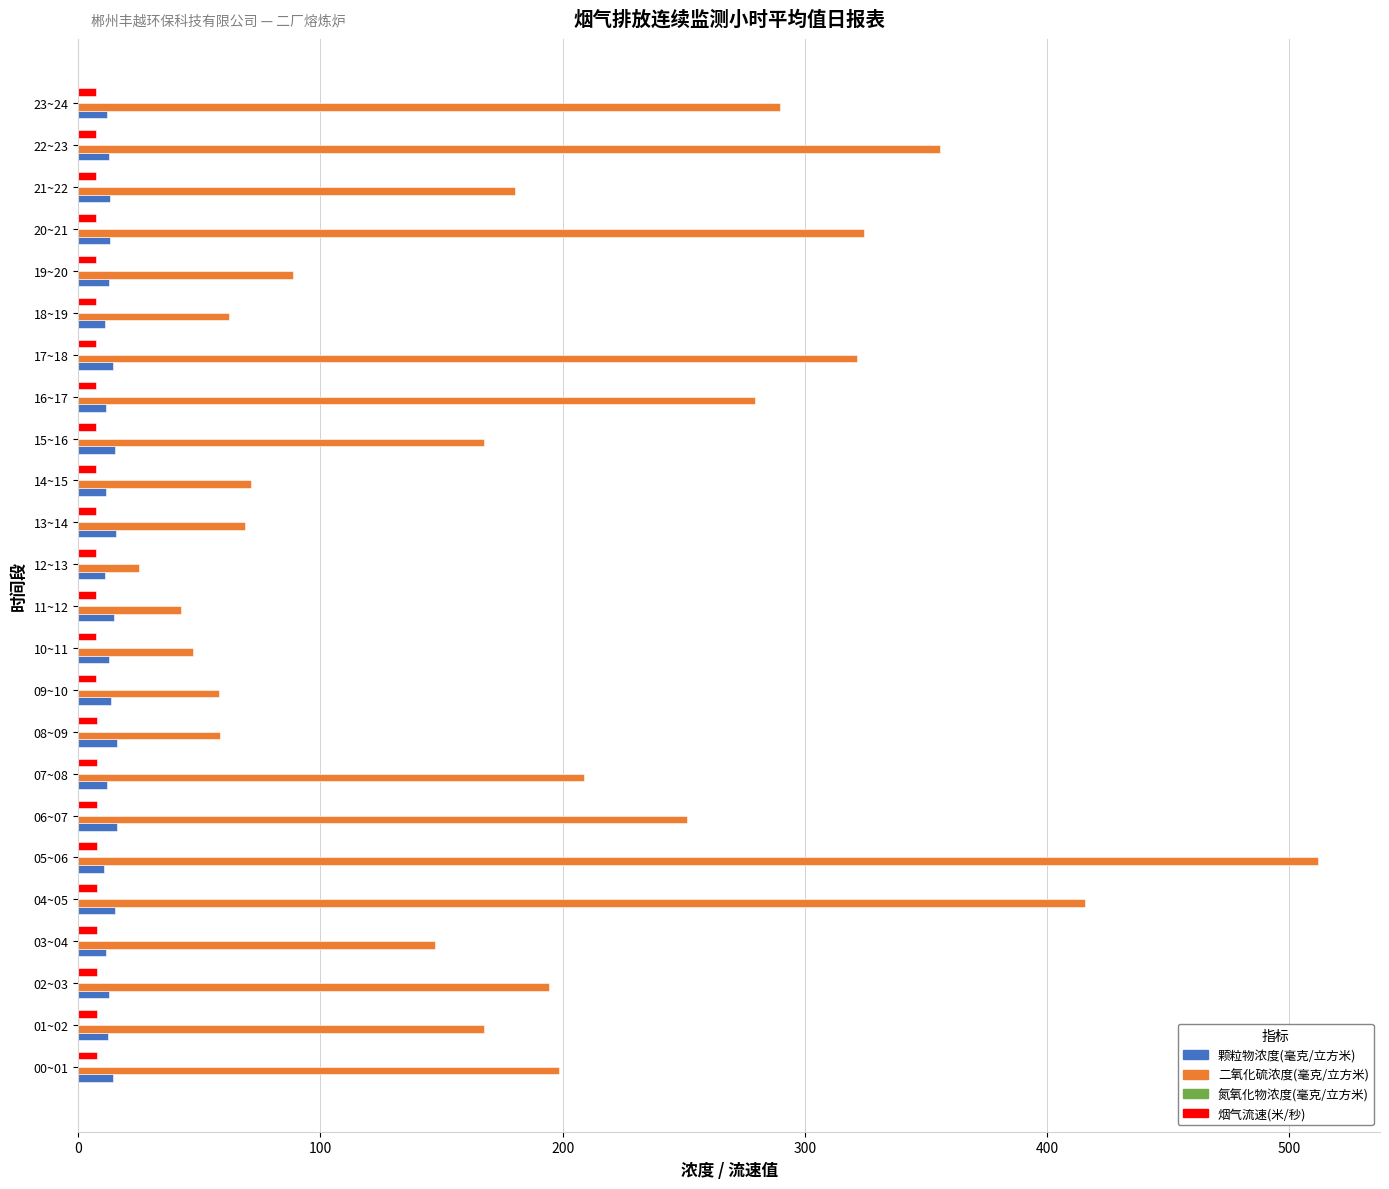

The 颗粒物浓度(毫克/立方米) series shows 13.3 at 20~21. True or false?

True